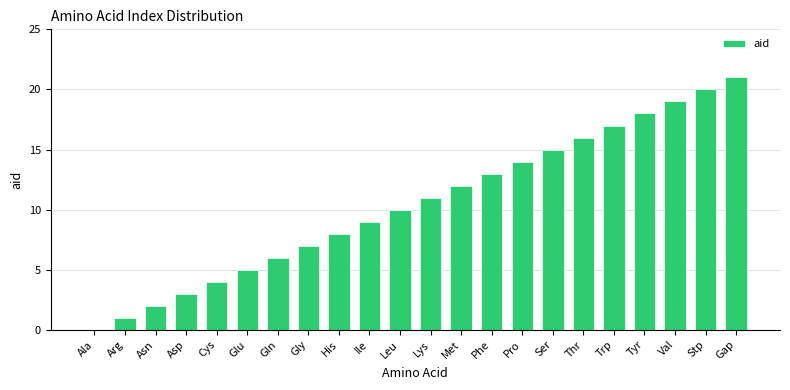

Which category has the highest value across all series?

Gap